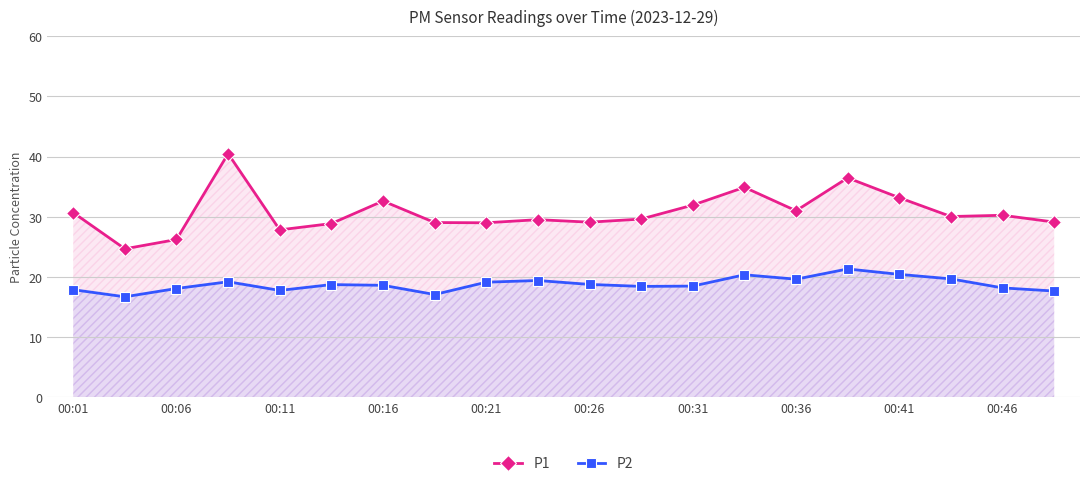

List the series in order of their overall mean, lowest first.

P2, P1